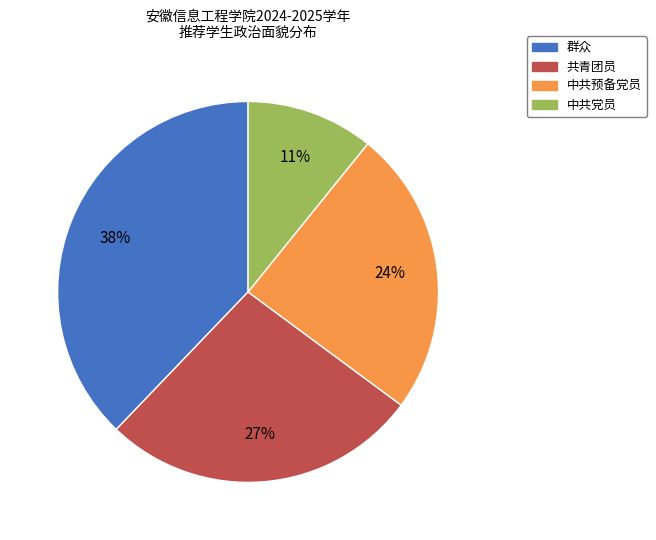

To the nearest percent, what is the combined percentage of 中共预备党员 and 共青团员?

51%